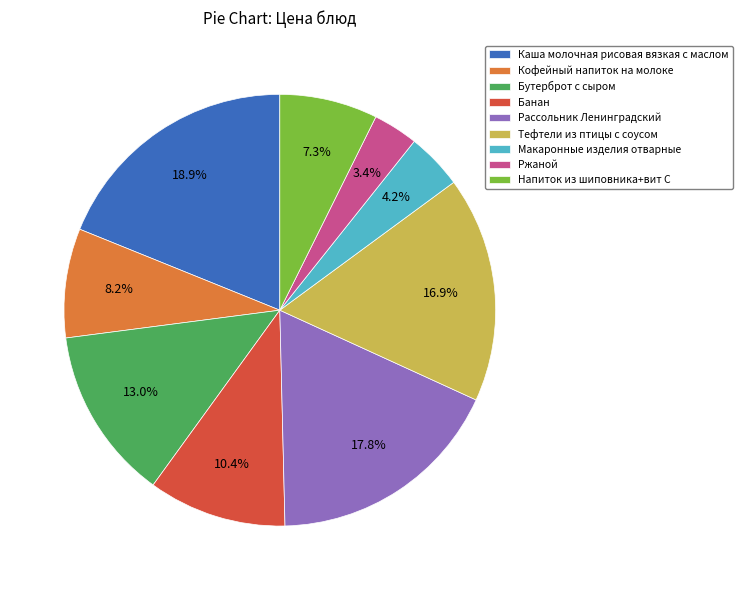

How many slices are in this pie chart?

9